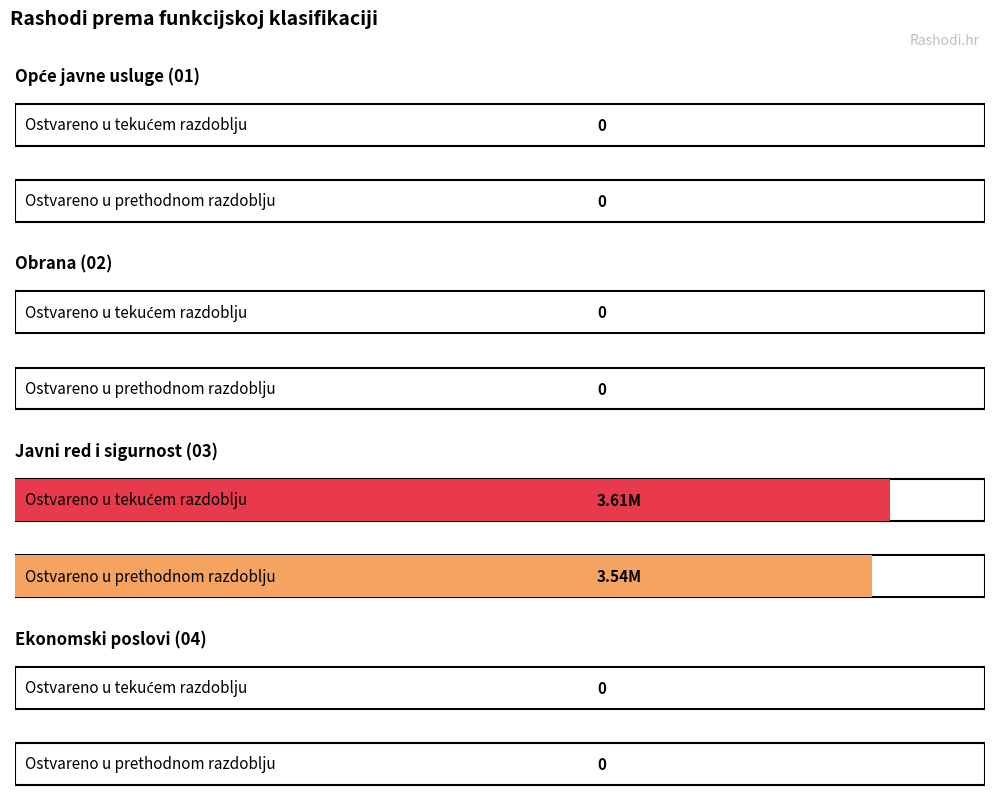

Count the number of categories in the chart.

4